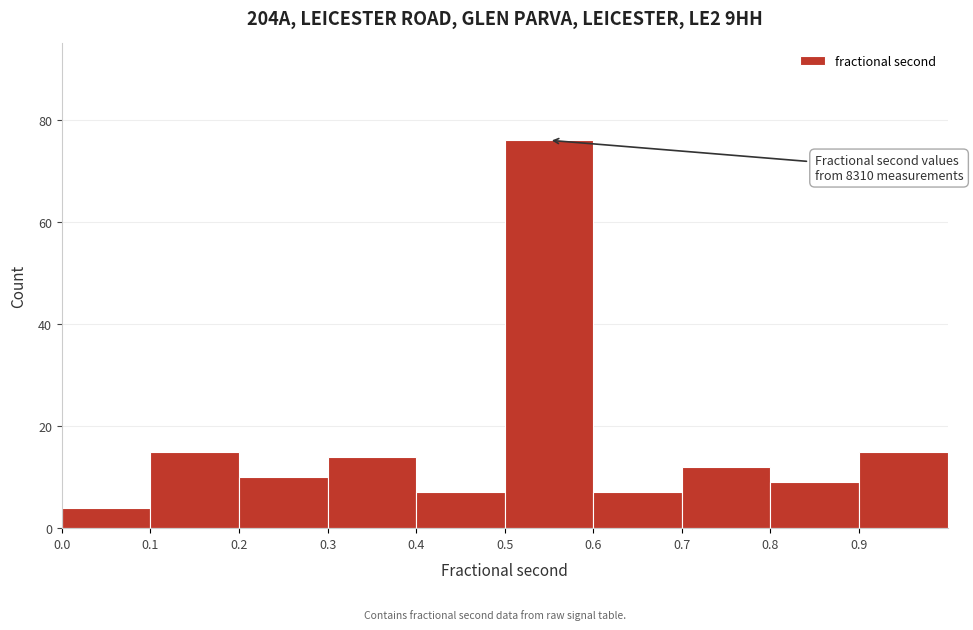

Which range on the x-axis has the tallest bar?

0.5 to 0.6